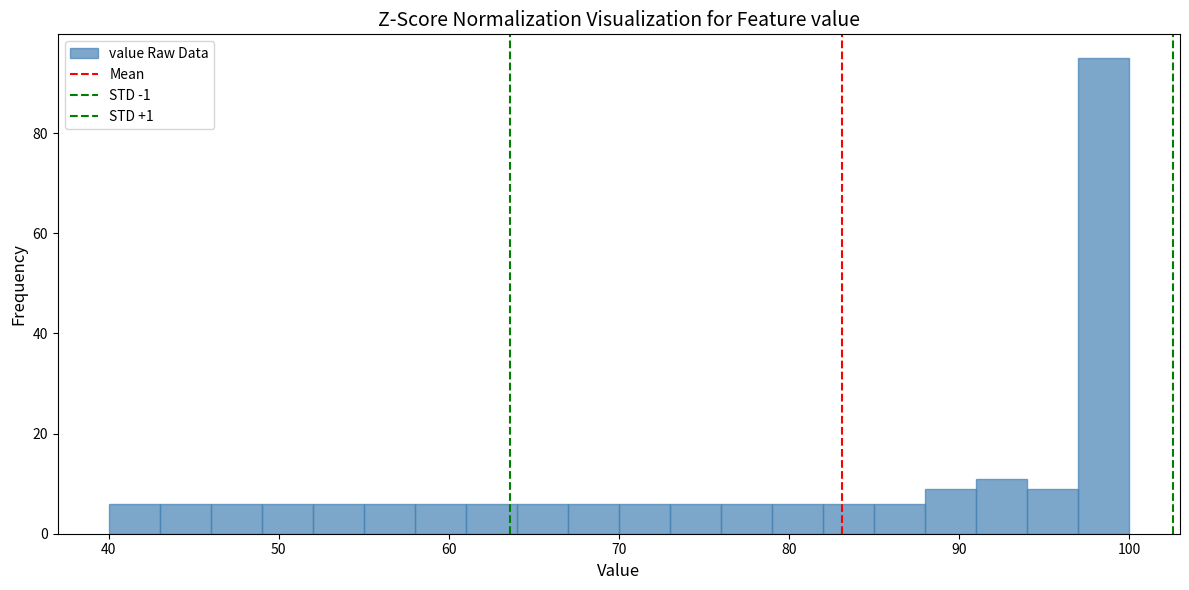

Read against the x-axis, roughly where is the centre of the tallest bar?

99